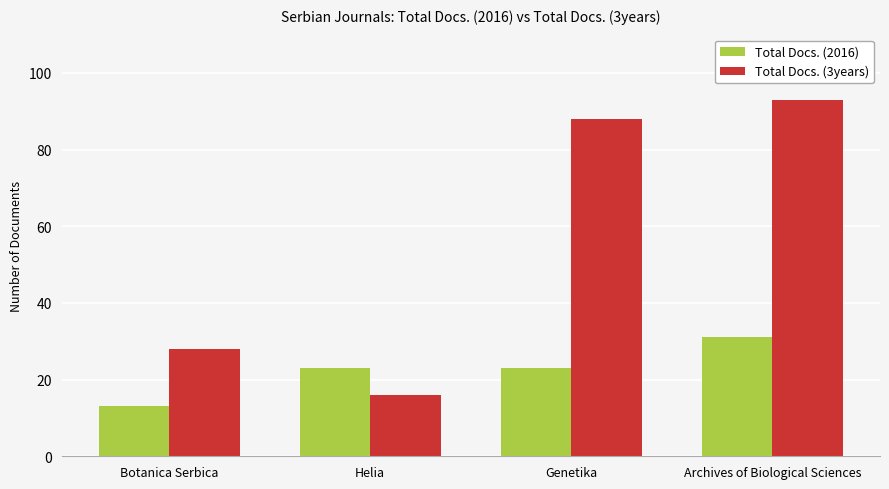

Rank the series by their maximum value, from highest to lowest.

Total Docs. (3years), Total Docs. (2016)